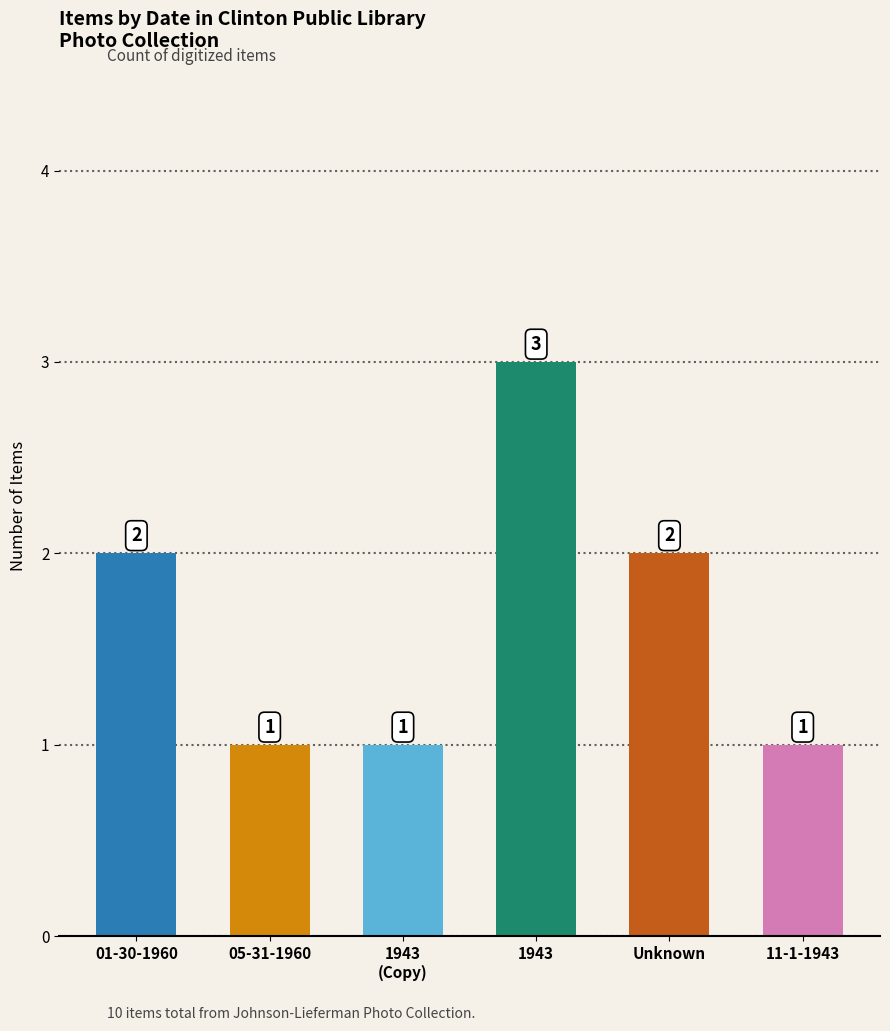

What is the greatest value displayed?

3